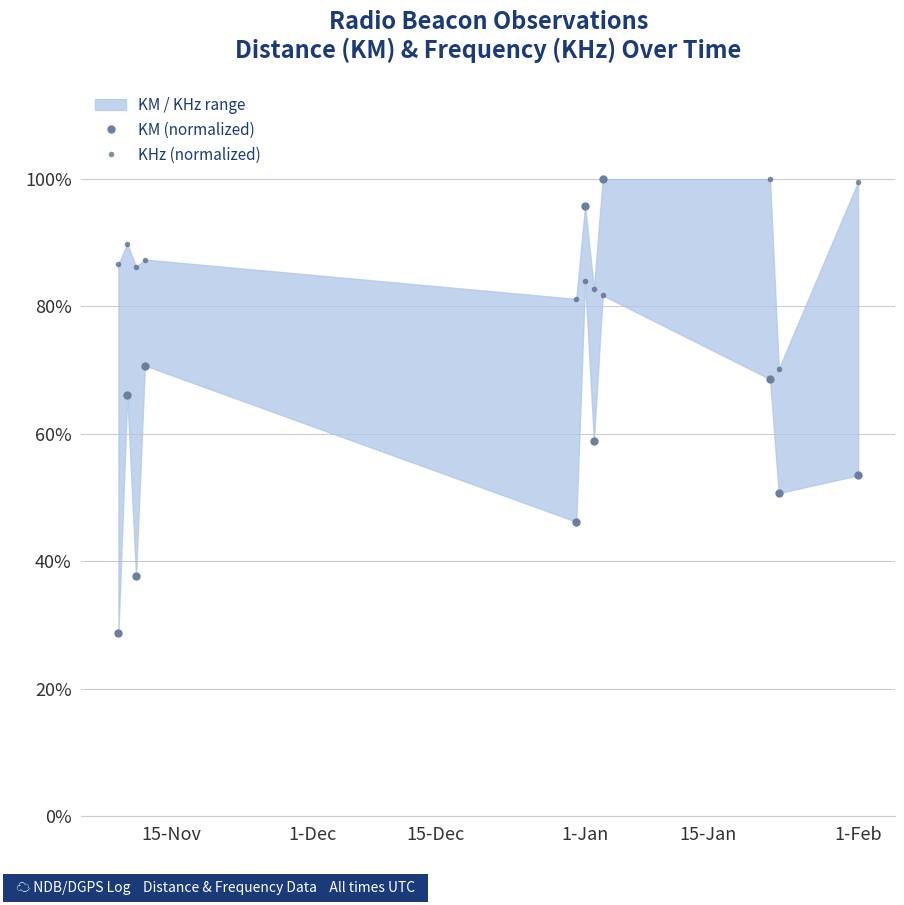

True or false: KHz (normalized) has a value of 1.5 at 7.

False